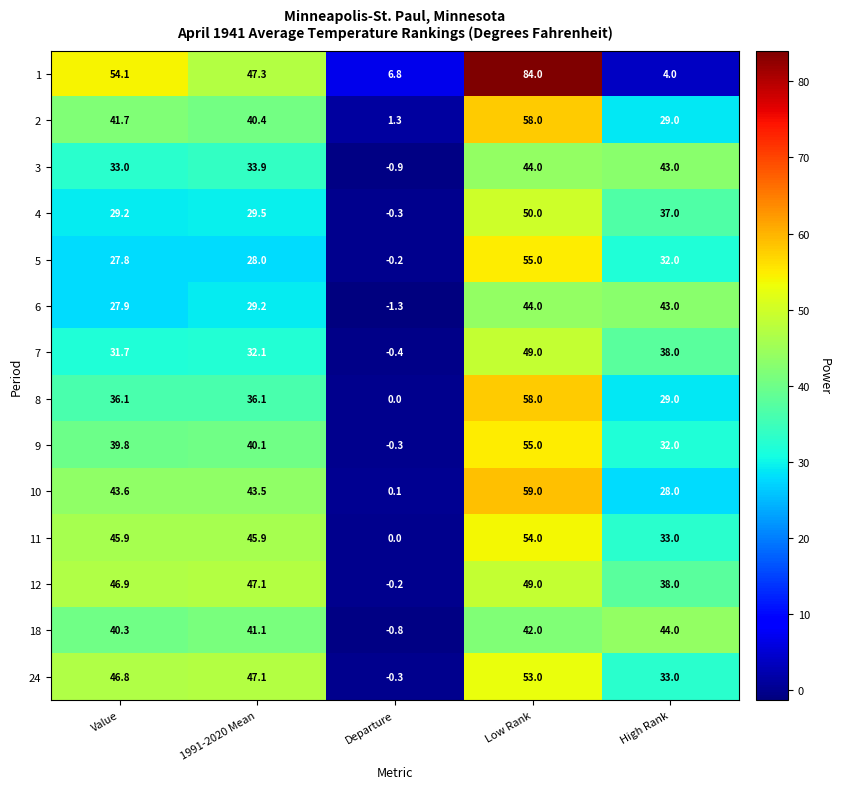

What is the total value across all series at 1991-2020 Mean?

541.3